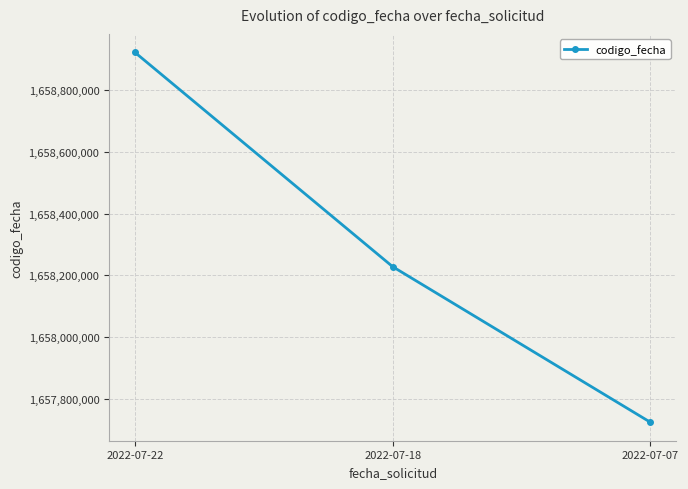

What is the value of the 1st point from the left?

1658922057